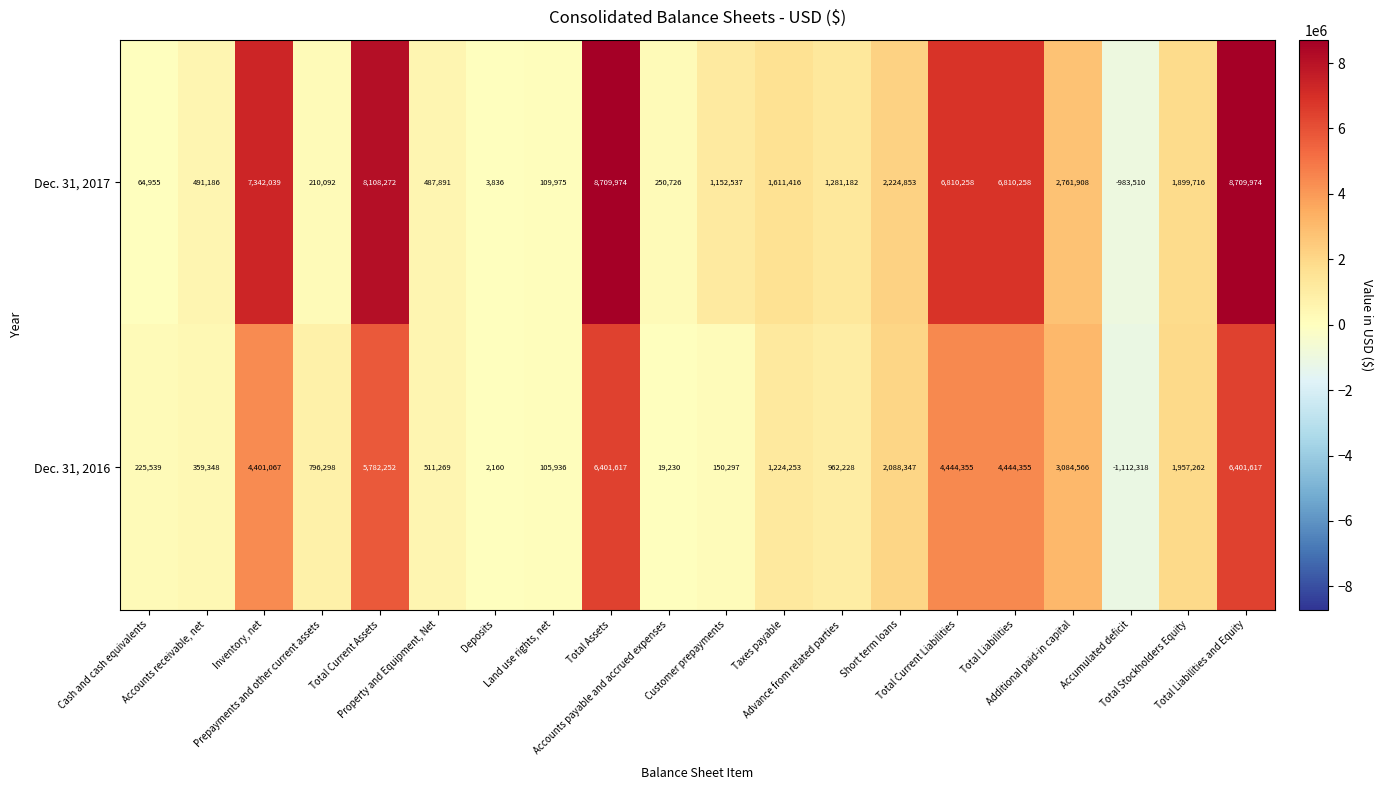

At Total Stockholders Equity, list the series in order from largest to smallest.

Dec. 31, 2016, Dec. 31, 2017